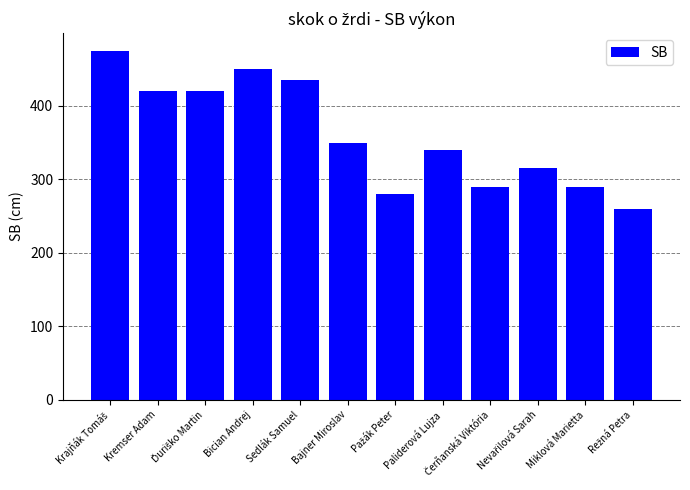

Count the number of data series in this chart.

1